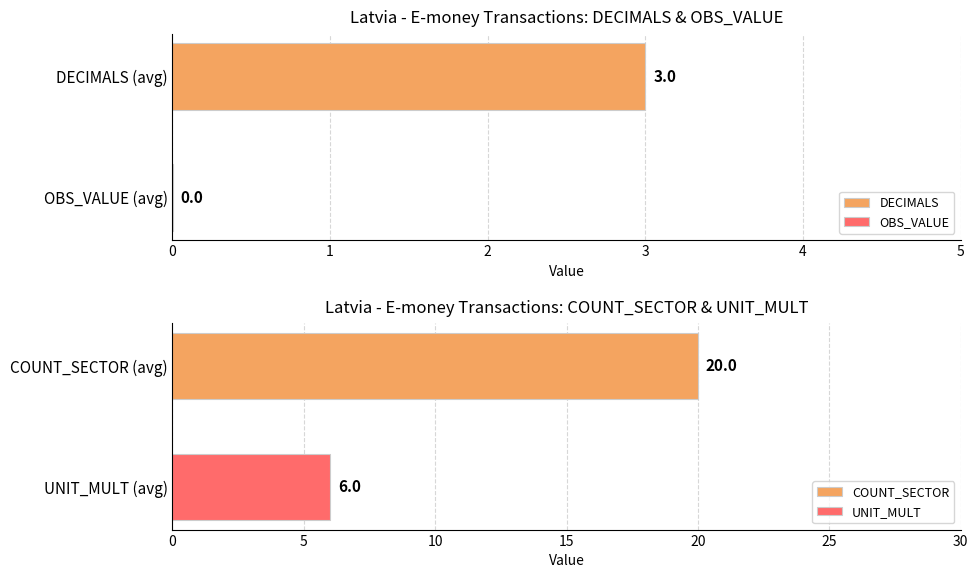

What is the maximum value for DECIMALS?

3.0